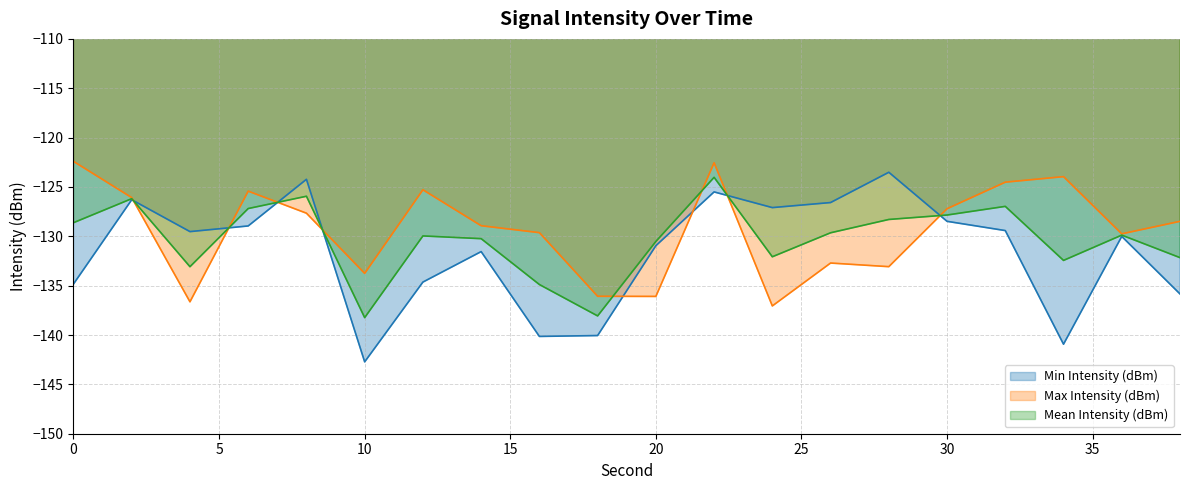

What is the spread (max minus min) of values at 12?

9.4